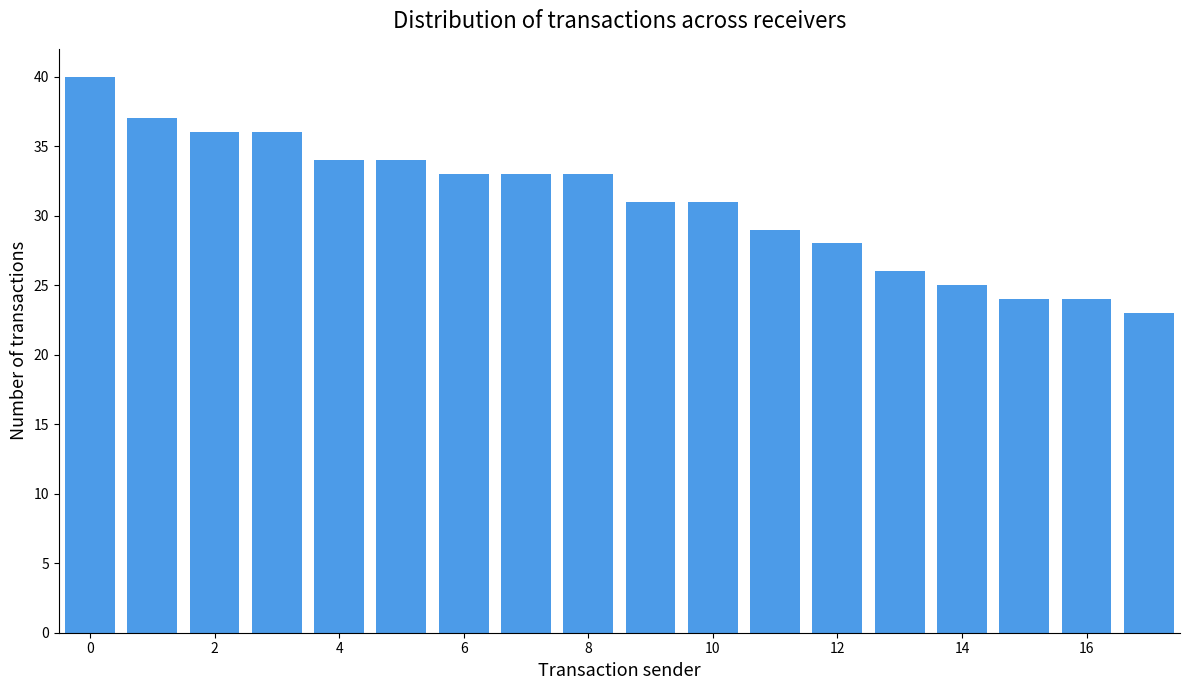

What is the value of the 7th bar from the left?

33